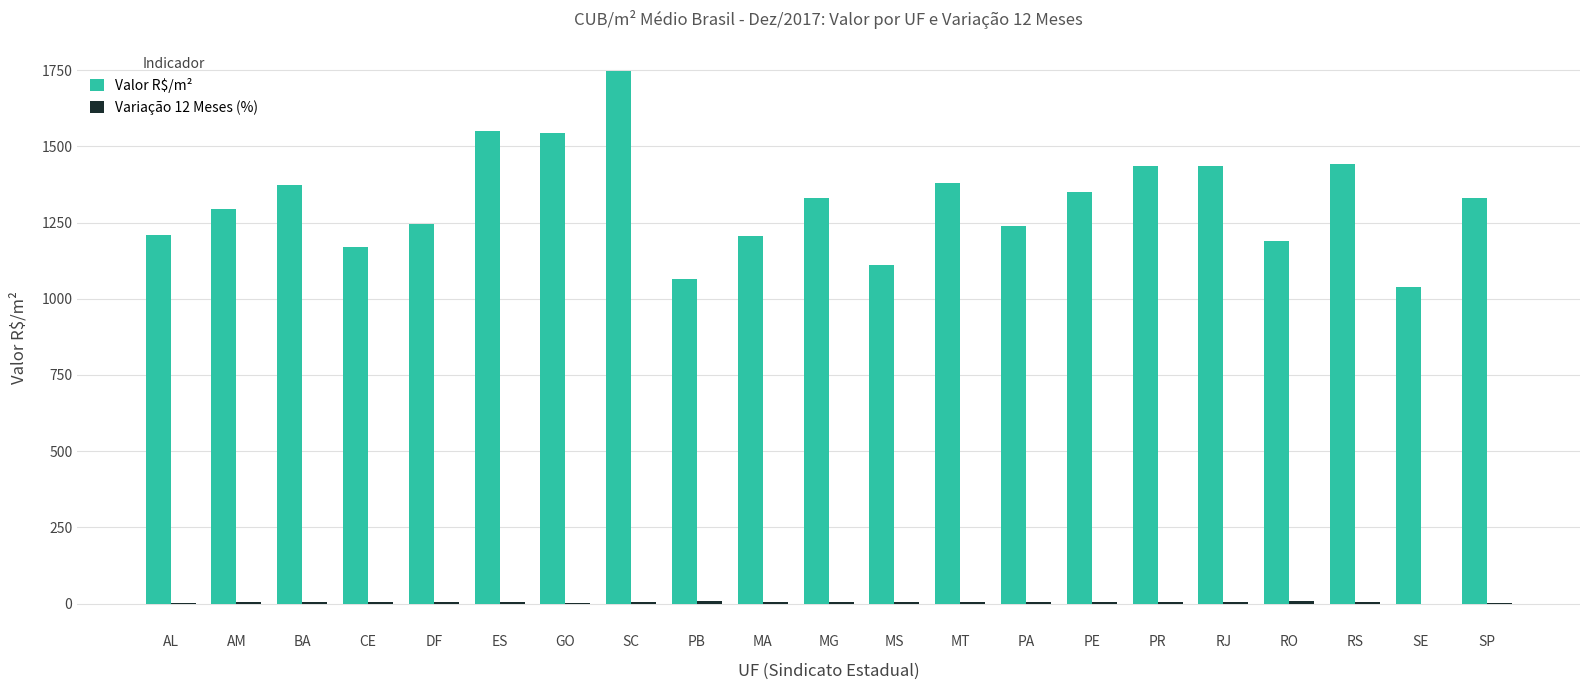

What is the difference between the Valor R$/m² values at MS and AL?

99.8